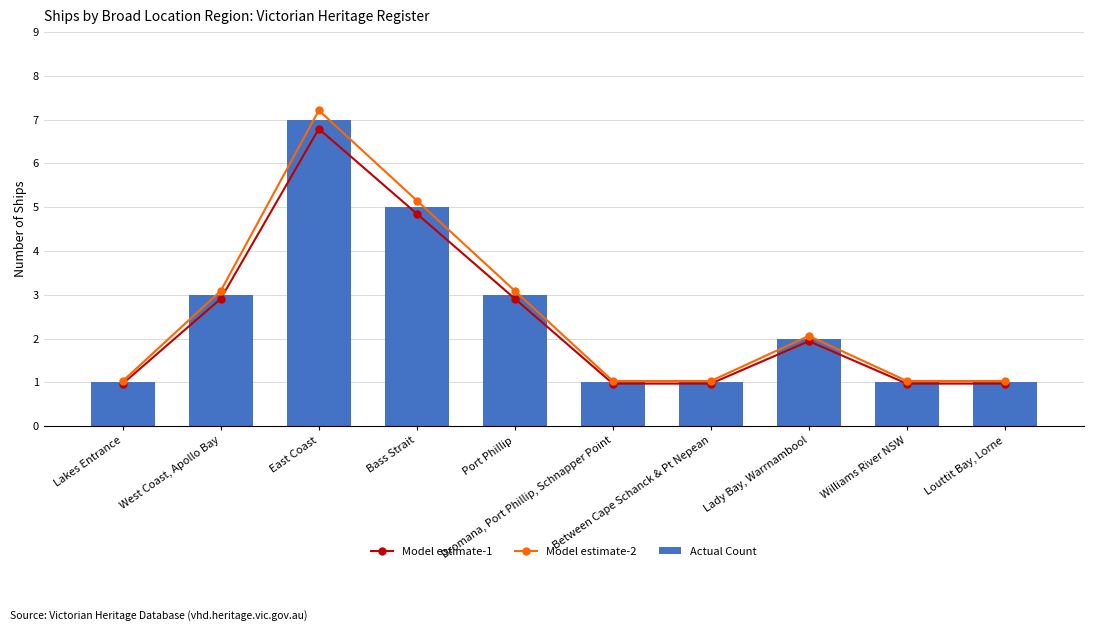

The Model estimate-1 series shows 1.0 at Between Cape Schanck & Pt Nepean. True or false?

True